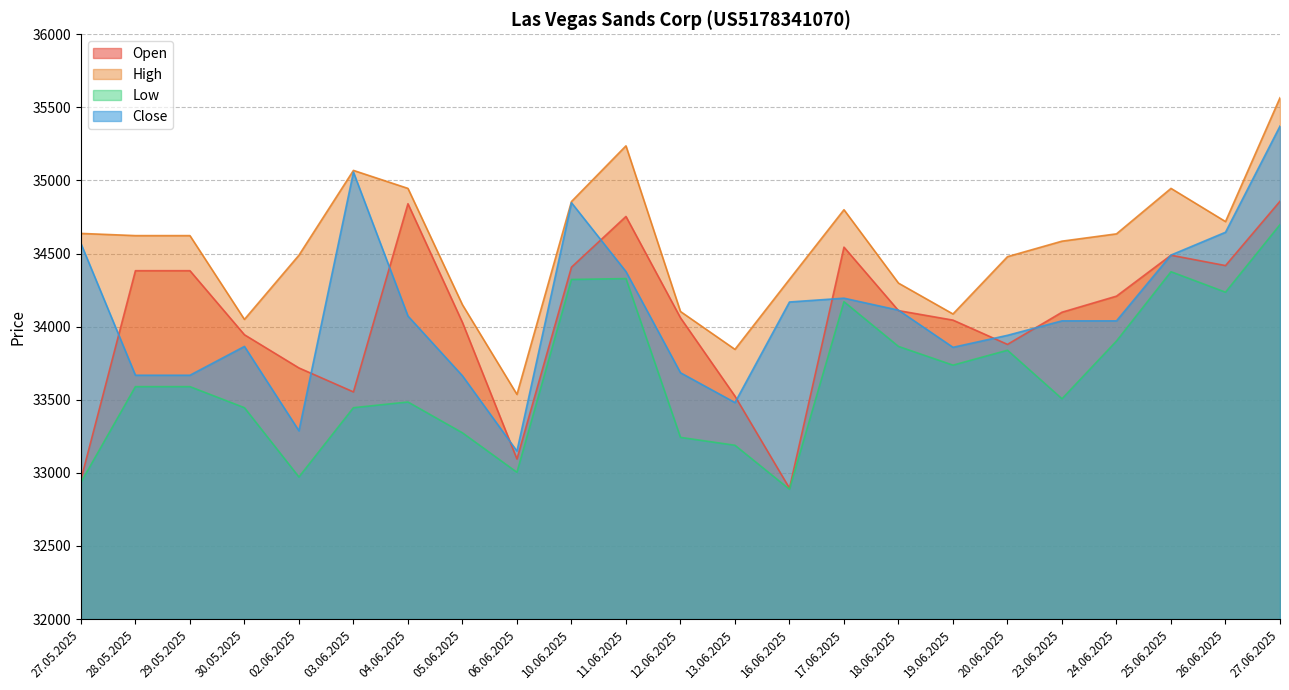

List the labels in order of Close value, largest first.

27.06.2025, 03.06.2025, 10.06.2025, 26.06.2025, 27.05.2025, 25.06.2025, 11.06.2025, 17.06.2025, 16.06.2025, 18.06.2025, 04.06.2025, 23.06.2025, 24.06.2025, 20.06.2025, 30.05.2025, 19.06.2025, 12.06.2025, 28.05.2025, 29.05.2025, 05.06.2025, 13.06.2025, 02.06.2025, 06.06.2025